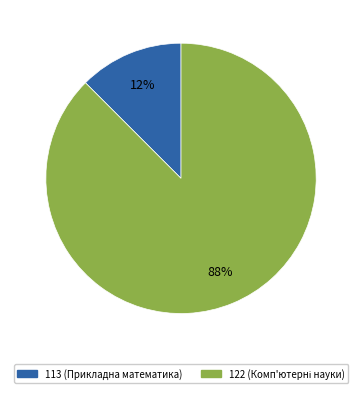

To the nearest percent, what is the average slice percentage?

50%